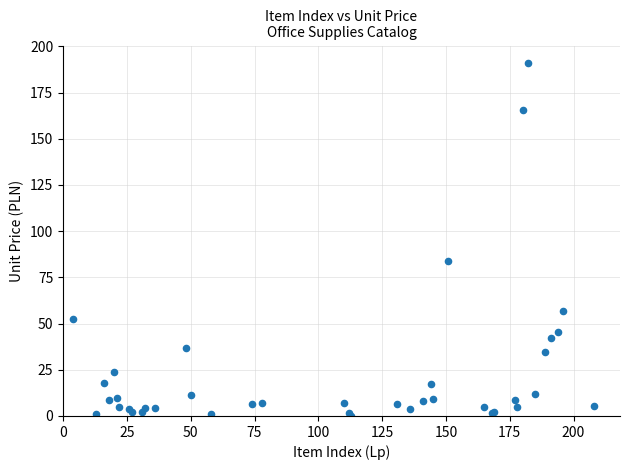

What Y value in the scatter plot is closest to 95?

83.9